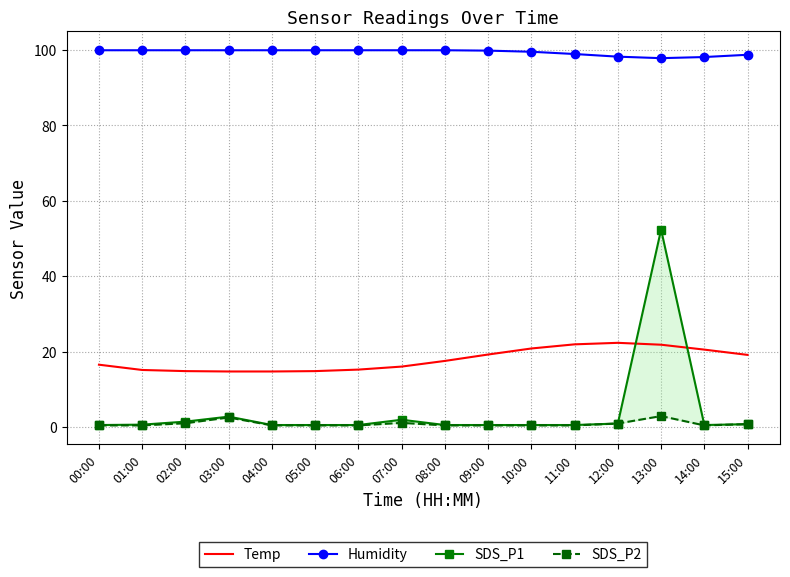

What is the label of the 6th point from the right?

10:00